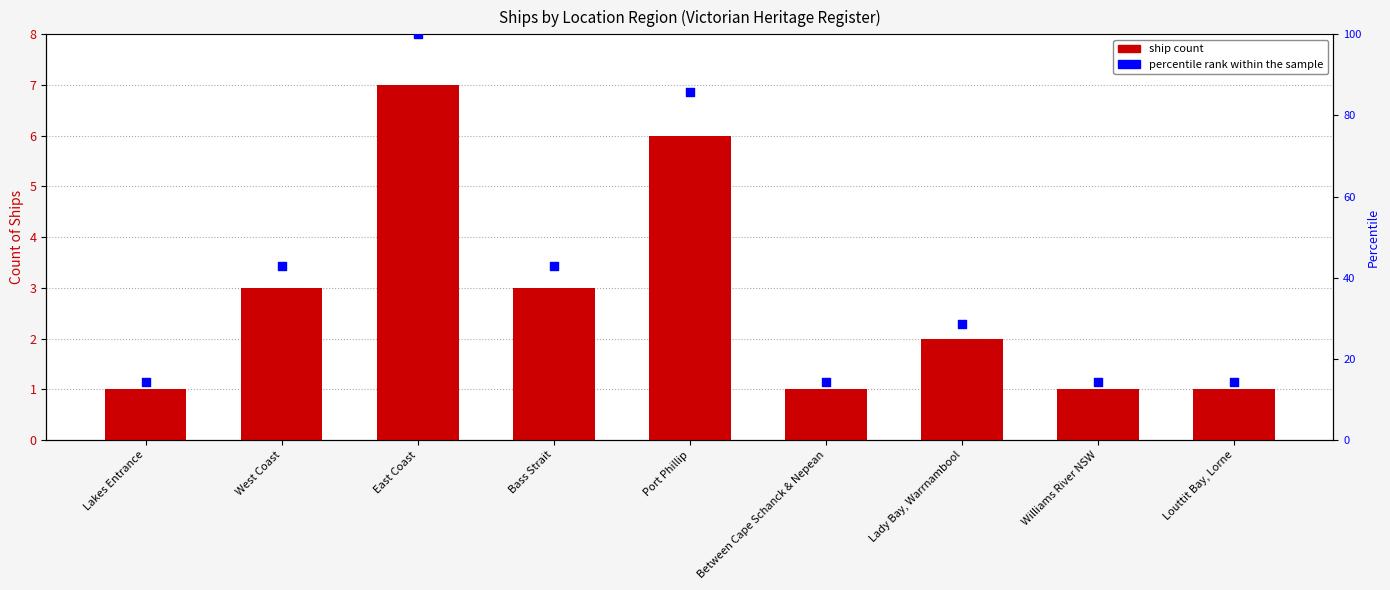

Approximately how many times larger is the value at Lakes Entrance compared to Between Cape Schanck & Nepean?

1.0